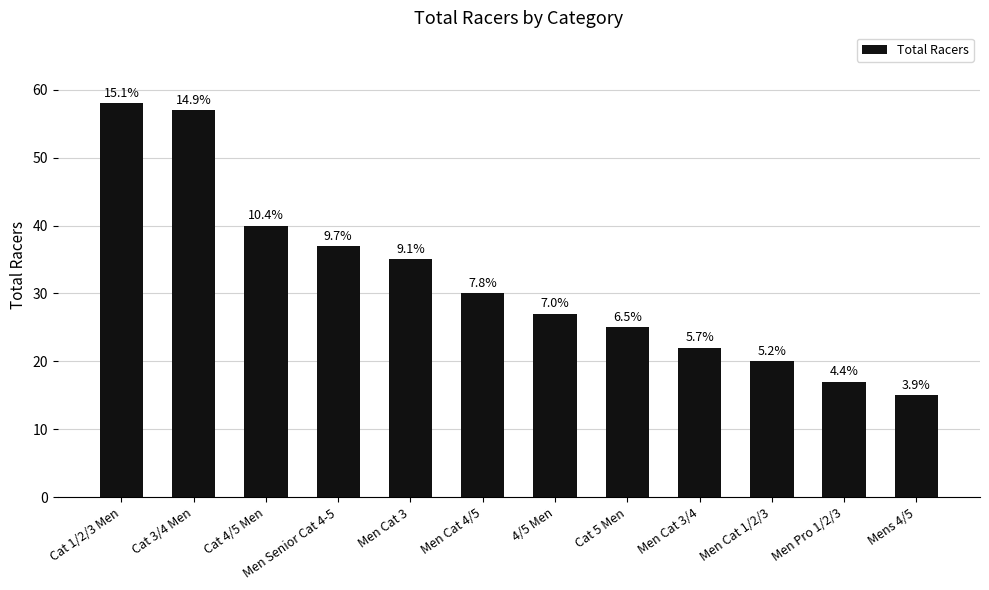

Reading right to left, transcribe all the data shown in this chart.

Mens 4/5=15	Men Pro 1/2/3=17	Men Cat 1/2/3=20	Men Cat 3/4=22	Cat 5 Men=25	4/5 Men=27	Men Cat 4/5=30	Men Cat 3=35	Men Senior Cat 4-5=37	Cat 4/5 Men=40	Cat 3/4 Men=57	Cat 1/2/3 Men=58